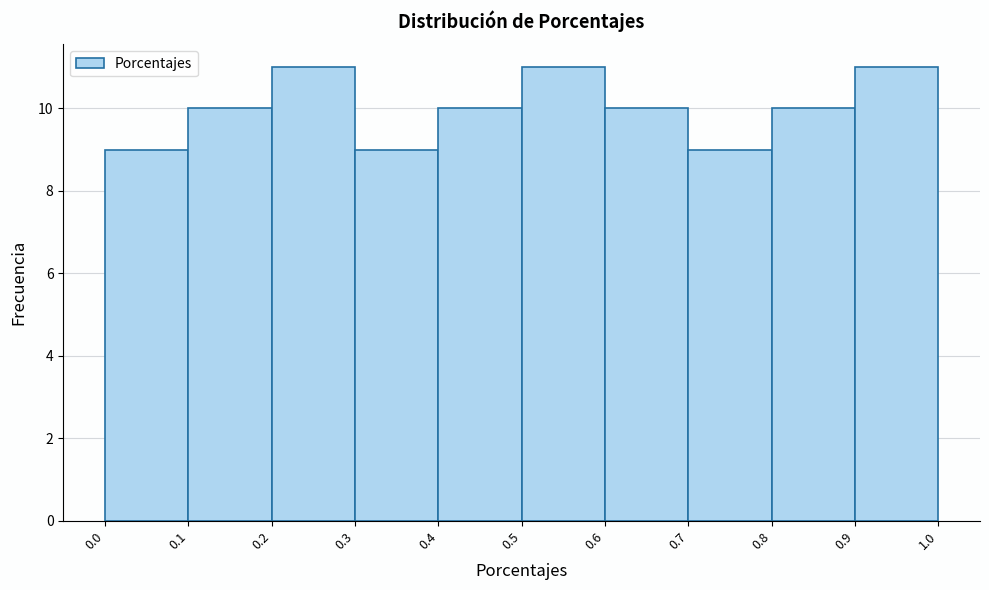

Reading left to right, list every bar in this chart as the range it spans on the x-axis followed by its height. The values are not printed on the chart, so give them approximately, as read against the axis.

0.0 to 0.1: 9
0.1 to 0.2: 10
0.2 to 0.3: 11
0.3 to 0.4: 9
0.4 to 0.5: 10
0.5 to 0.6: 11
0.6 to 0.7: 10
0.7 to 0.8: 9
0.8 to 0.9: 10
0.9 to 1.0: 11